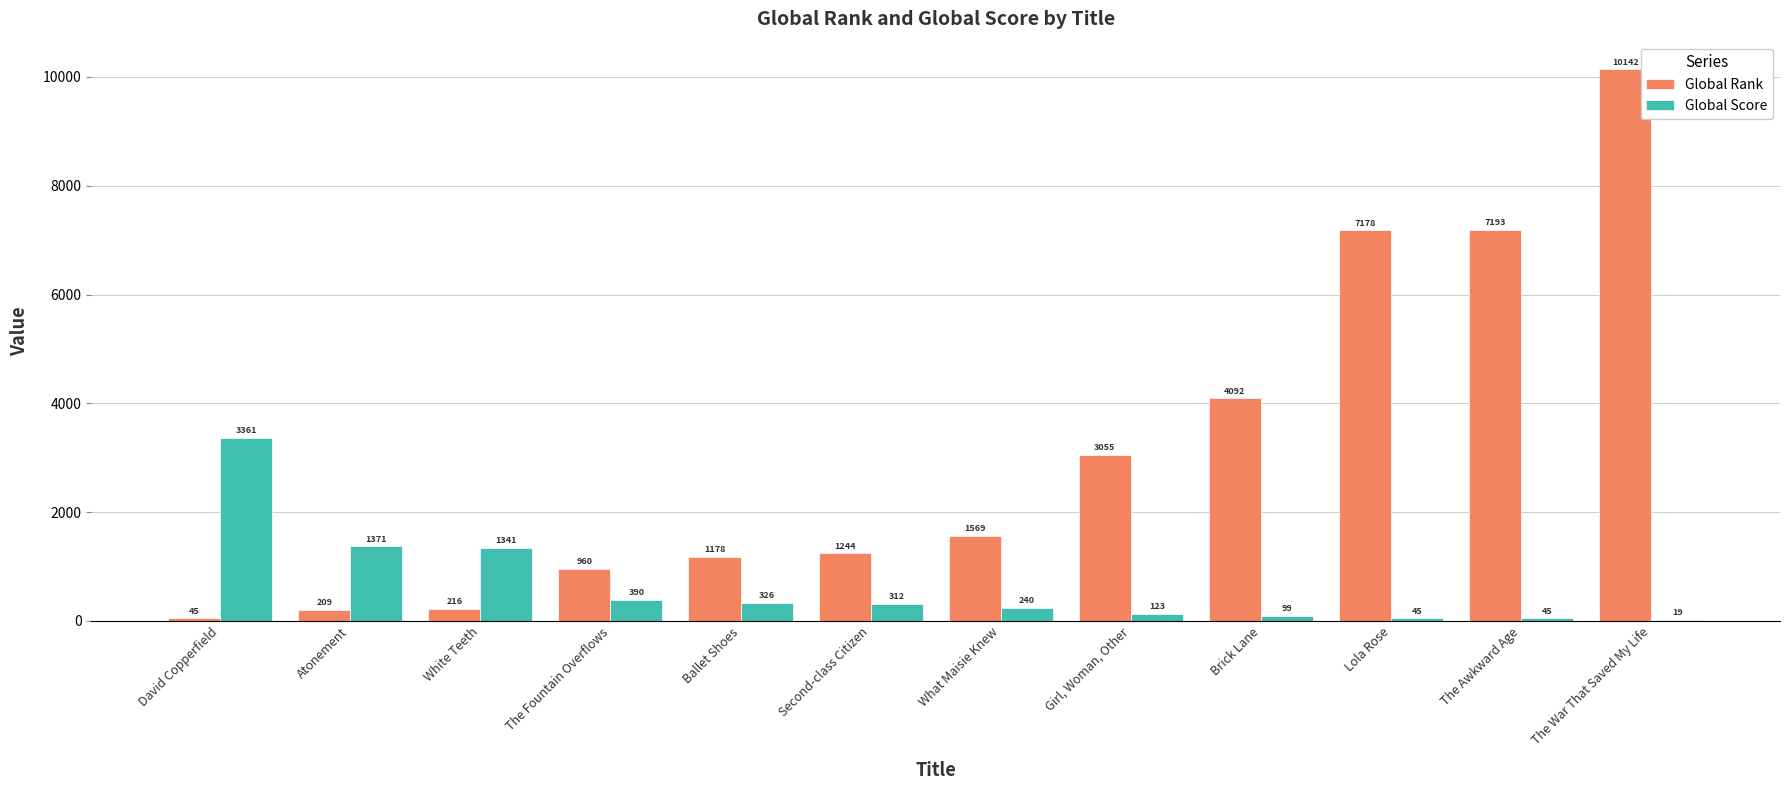

Reading left to right, what are all the values shown in this chart?

Global Rank: David Copperfield=45	Atonement=209	White Teeth=216	The Fountain Overflows=960	Ballet Shoes=1178	Second-class Citizen=1244	What Maisie Knew=1569	Girl, Woman, Other=3055	Brick Lane=4092	Lola Rose=7178	The Awkward Age=7193	The War That Saved My Life=10142
Global Score: David Copperfield=3361	Atonement=1371	White Teeth=1341	The Fountain Overflows=390	Ballet Shoes=326	Second-class Citizen=312	What Maisie Knew=240	Girl, Woman, Other=123	Brick Lane=99	Lola Rose=45	The Awkward Age=45	The War That Saved My Life=19